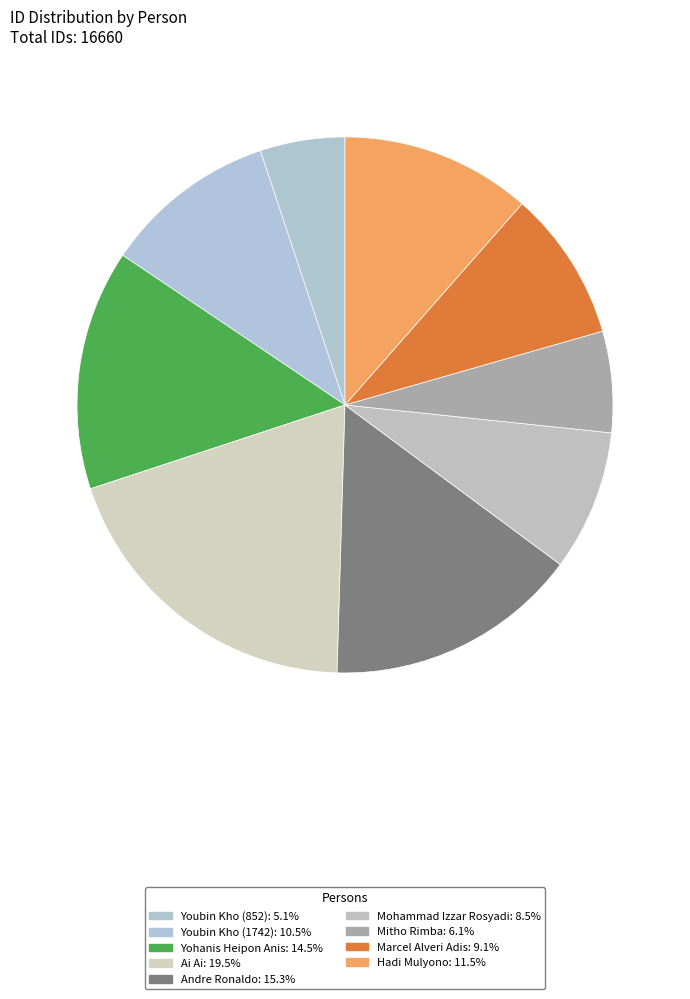

Is the sum of Andre Ronaldo and Ai Ai greater than half?

No